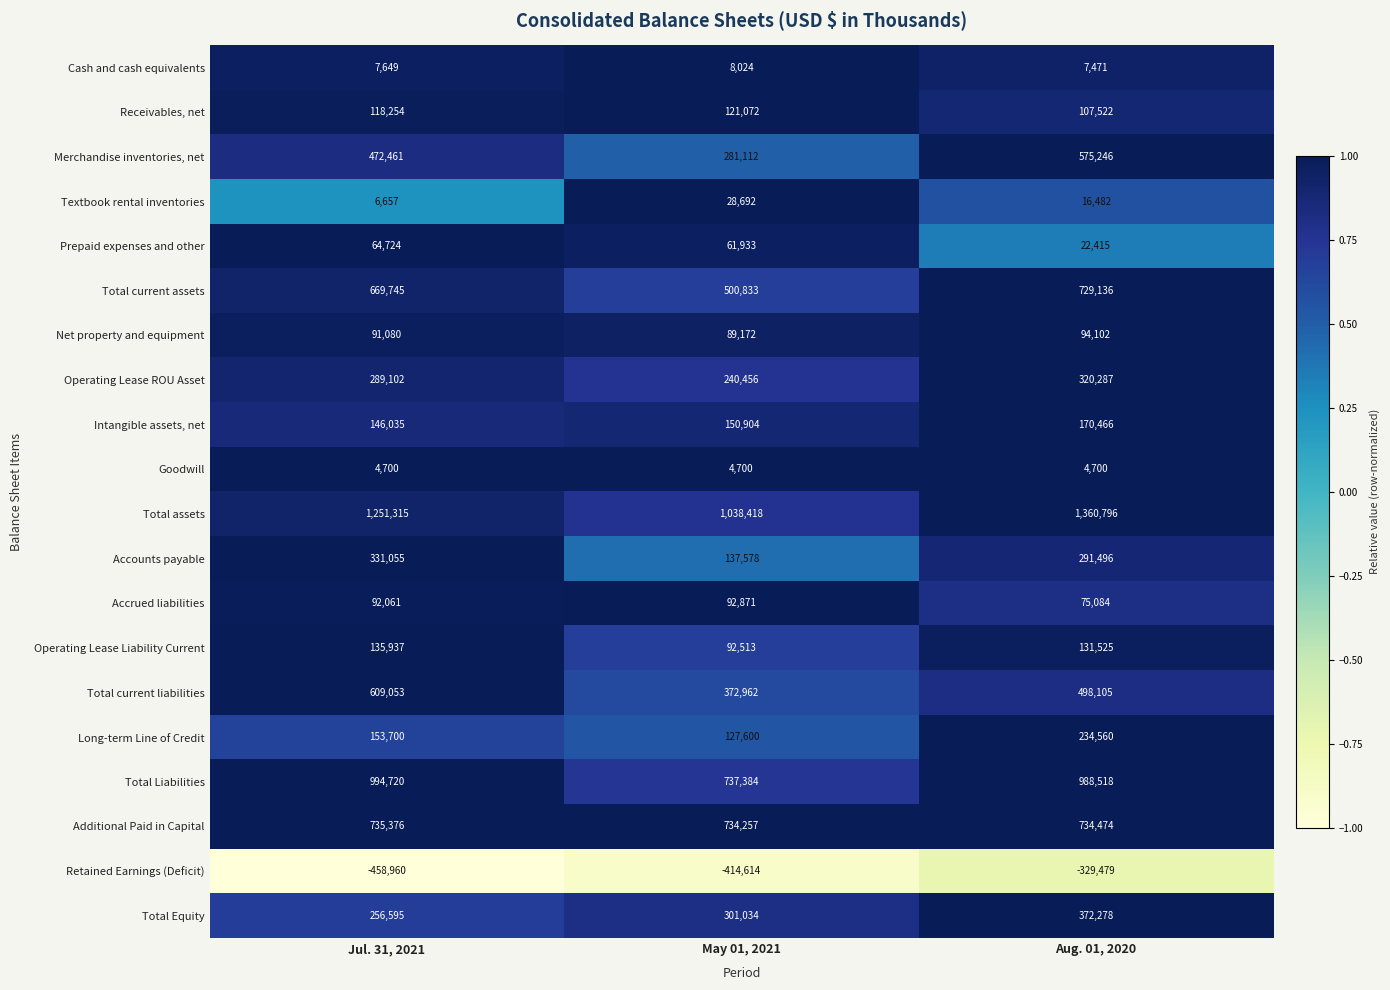

At which category does the chart reach its minimum across all series?

Jul. 31, 2021